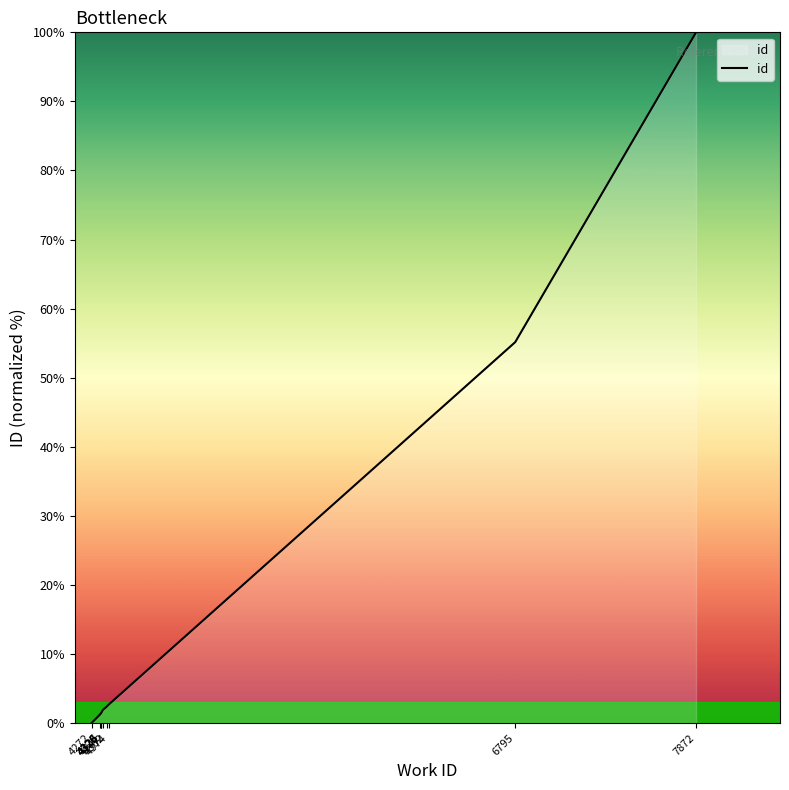

Where is the data nearest to the value 50?

6795